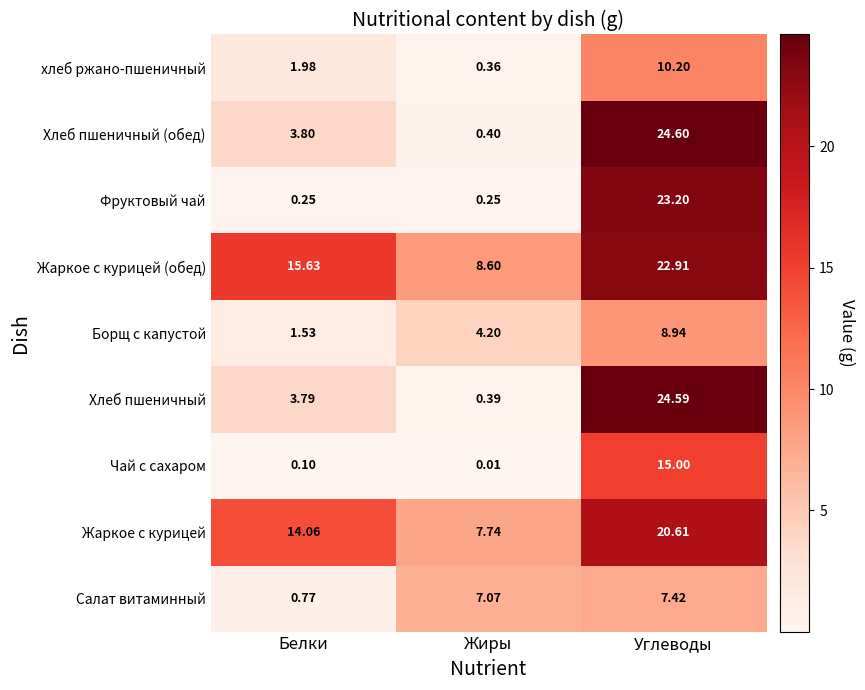

Where is Жаркое с курицей (обед) nearest to the value 15?

Белки